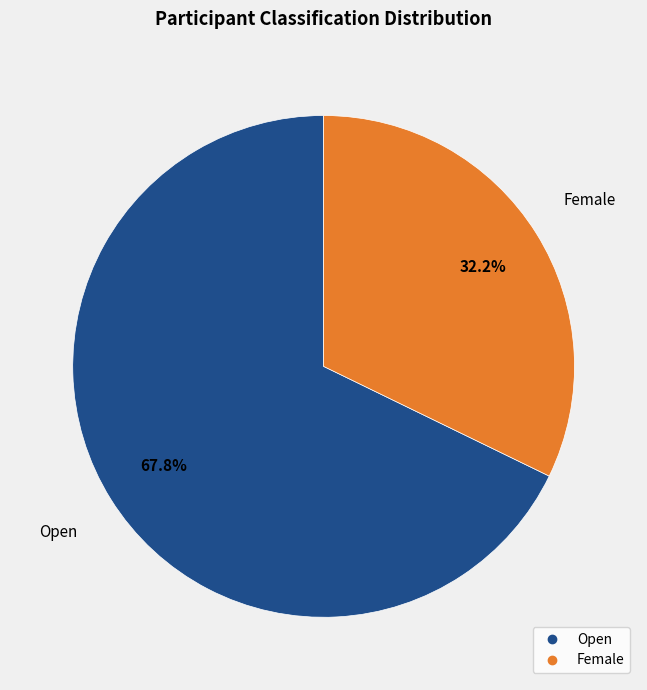

Does Open represent more than half of the total?

Yes